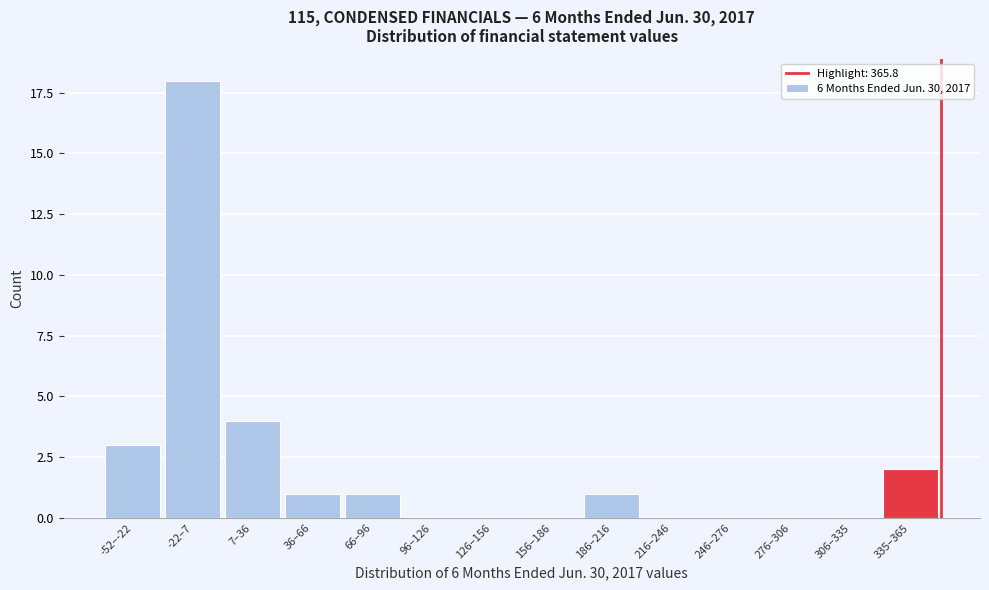

Reading left to right, what are all the values shown in this chart?

-52–-22=3	-22–7=18	7–36=4	36–66=1	66–96=1	96–126=0	126–156=0	156–186=0	186–216=1	216–246=0	246–276=0	276–306=0	306–335=0	335–365=2